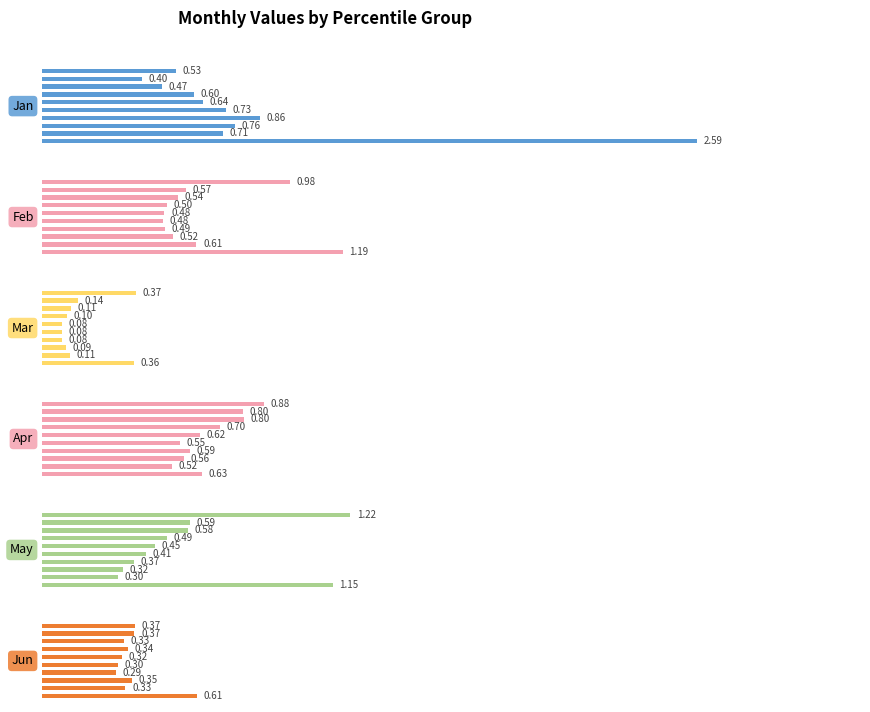

What is the minimum value for May?

0.3